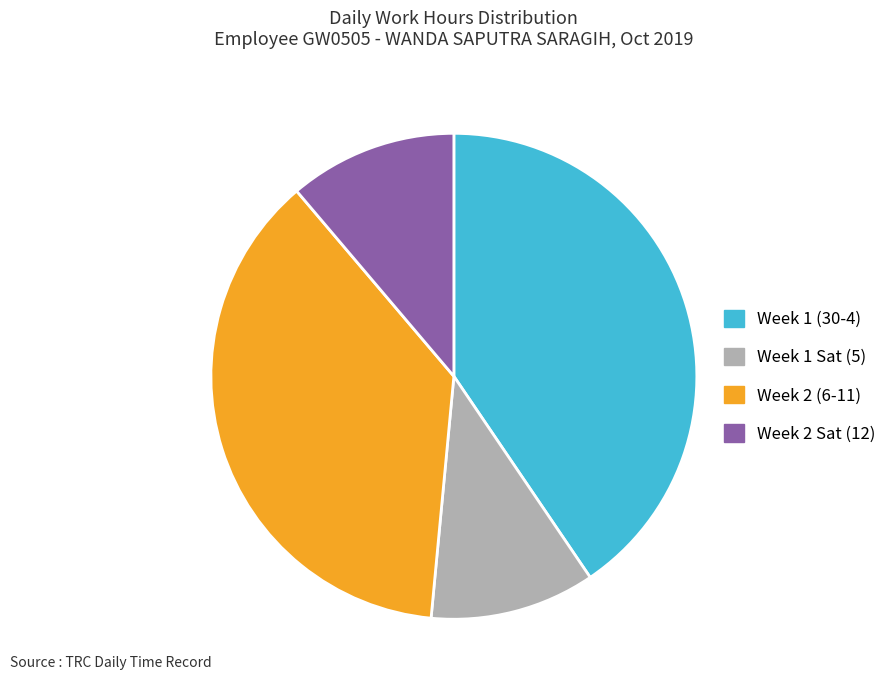

Is Week 2 Sat (12) the majority of the pie?

No